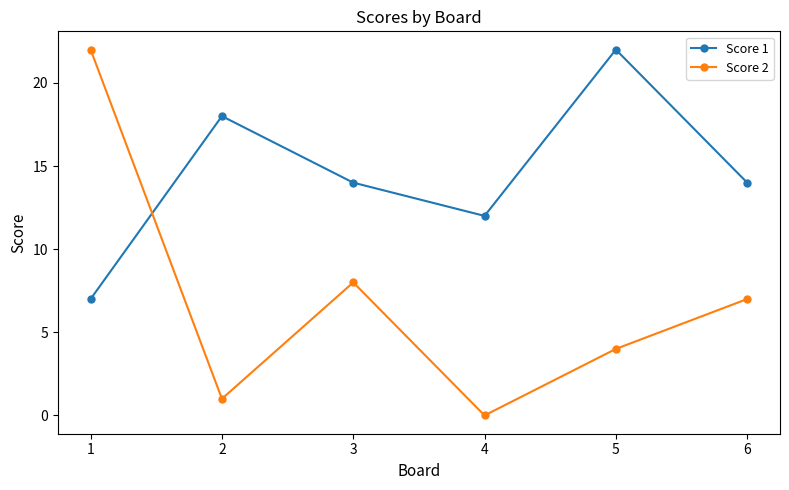

What is the sum of the Score 2 values at 6 and 2?

8